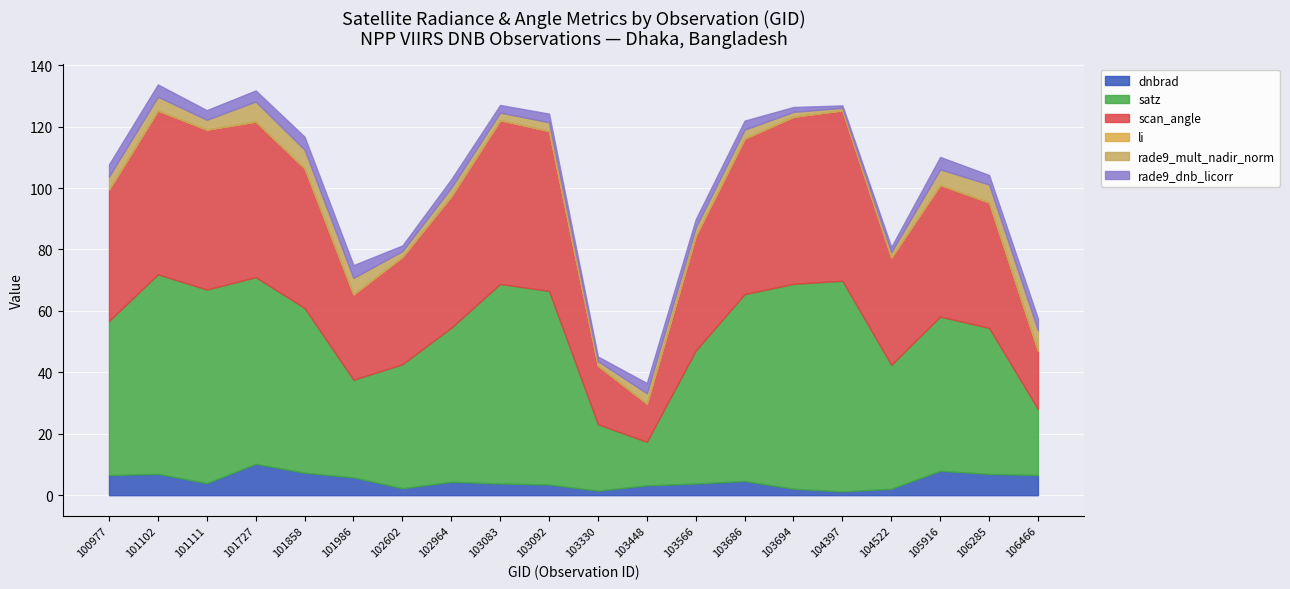

True or false: satz and li intersect in this chart.

False